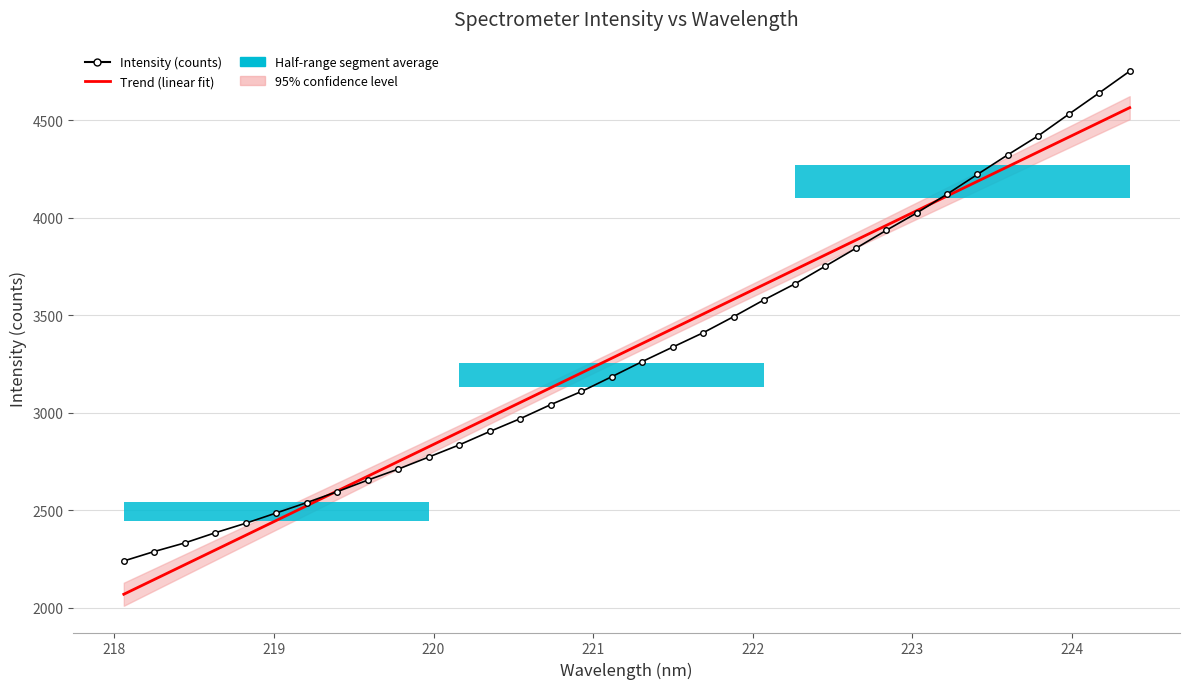

What is the sum of all Intensity (counts) values?

112789.7